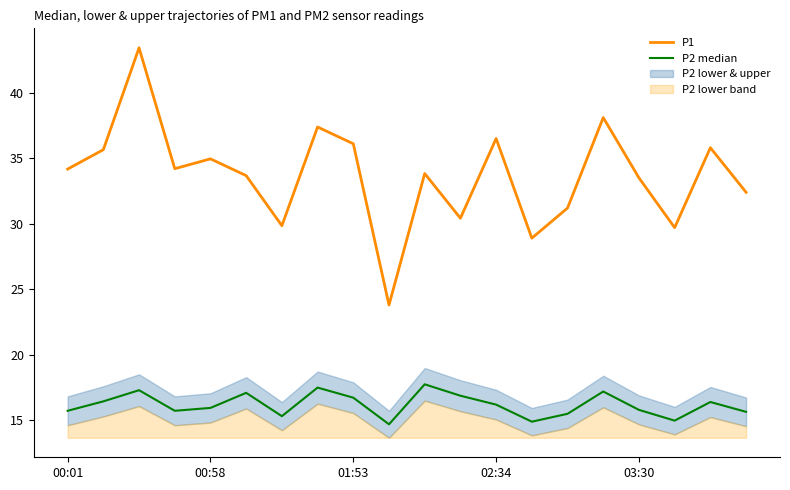

What is the highest value of the P2 median series?

17.8